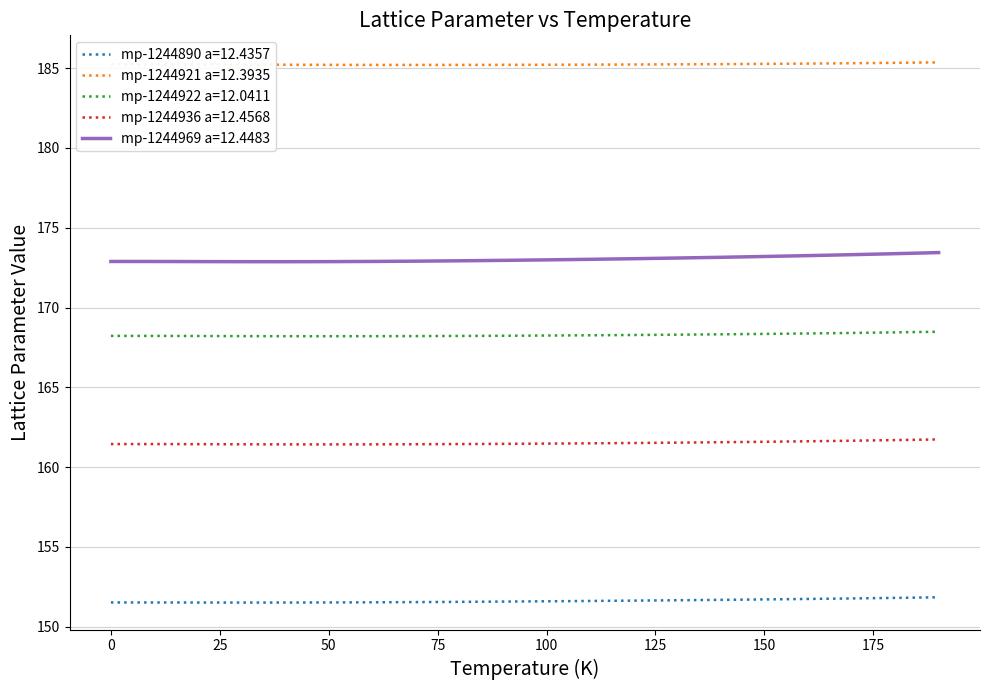

What is the maximum value for mp-1244890 a=12.4357?

151.8